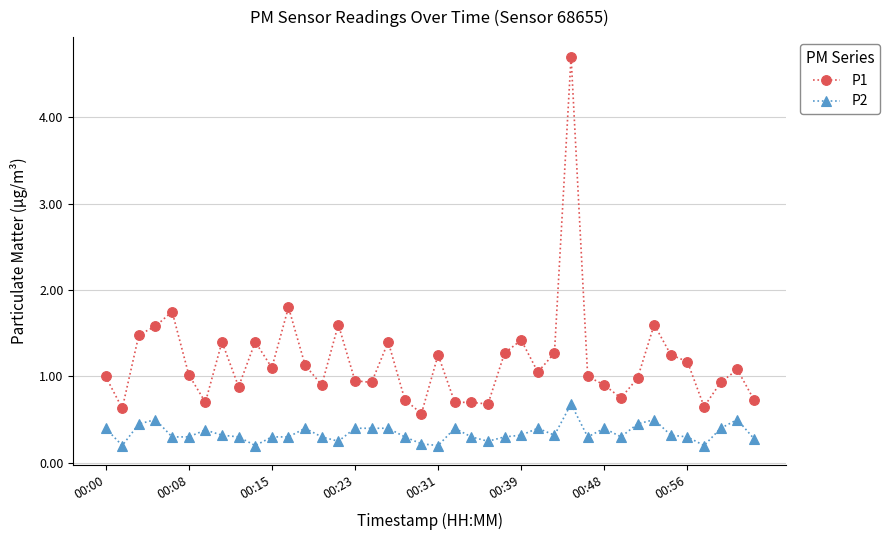

True or false: P1 and P2 intersect in this chart.

False